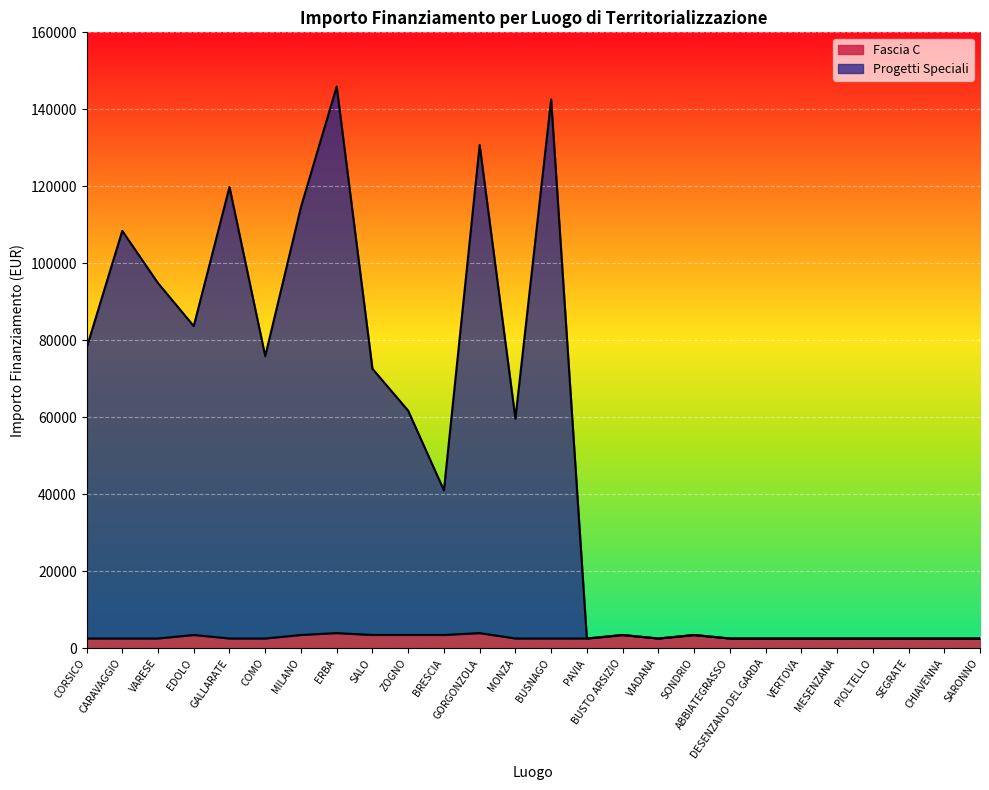

Is the value of Progetti Speciali at ZOGNO greater than the value of Fascia C at VERTOVA?

Yes